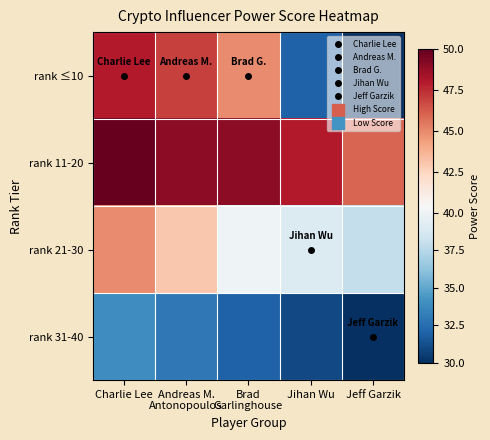

Reading left to right, extract all data points from this chart.

rank ≤10: Charlie Lee=48	Andreas M.
Antonopoulos=47	Brad
Garlinghouse=45	Jihan Wu=32	Jeff Garzik=30
rank 11-20: Charlie Lee=50	Andreas M.
Antonopoulos=49	Brad
Garlinghouse=49	Jihan Wu=48	Jeff Garzik=46
rank 21-30: Charlie Lee=45	Andreas M.
Antonopoulos=43	Brad
Garlinghouse=40	Jihan Wu=39	Jeff Garzik=38
rank 31-40: Charlie Lee=34	Andreas M.
Antonopoulos=33	Brad
Garlinghouse=32	Jihan Wu=31	Jeff Garzik=30